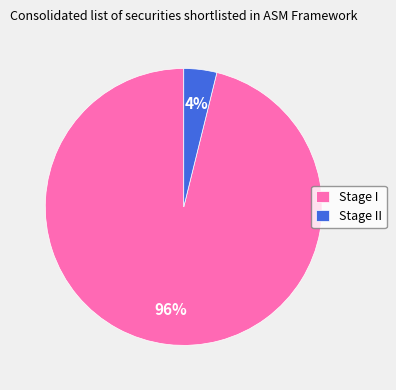

Rank the categories by value from highest to lowest.

Stage I, Stage II